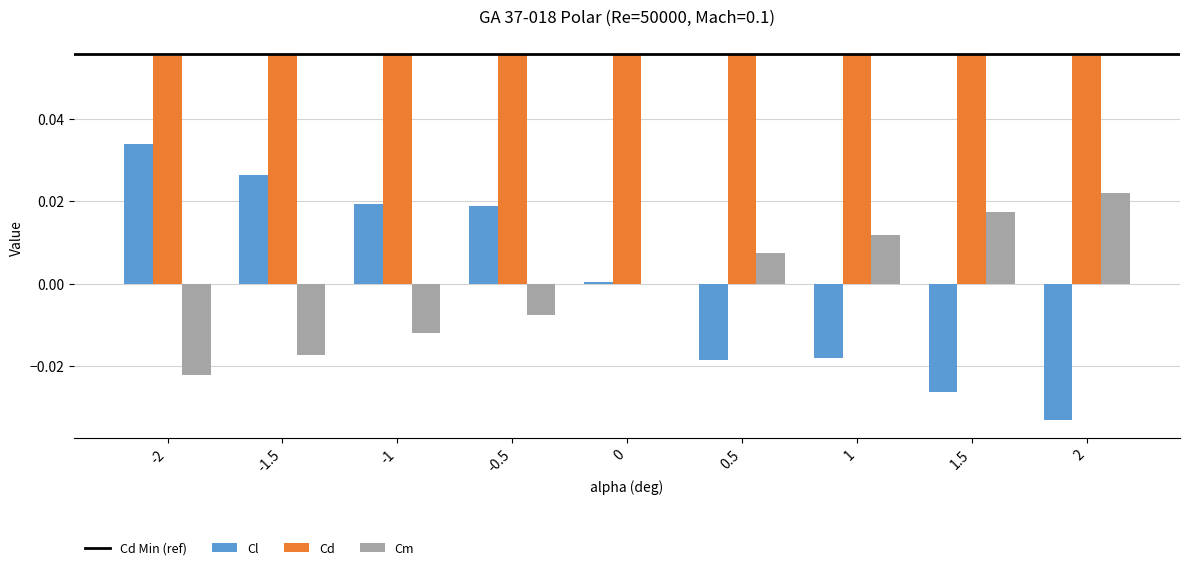

The value of Cd at 0.5 is 0.0. True or false?

False